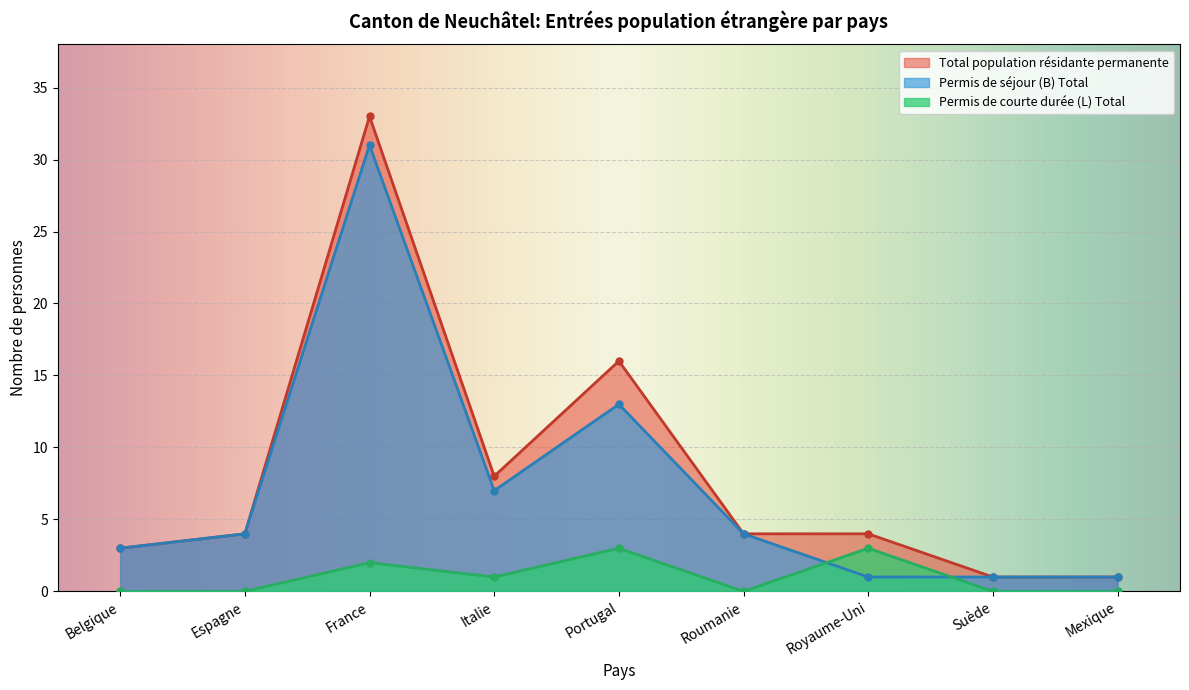

True or false: Permis de séjour (B) Total has a value of 31 at France.

True